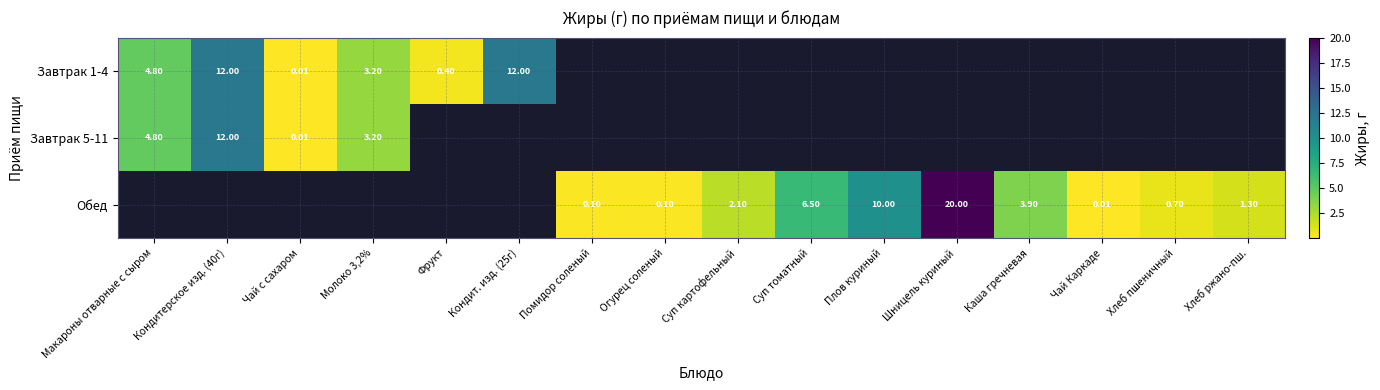

Is the value of Обед at Шницель куриный greater than the value of Завтрак 1-4 at Молоко 3,2%?

Yes